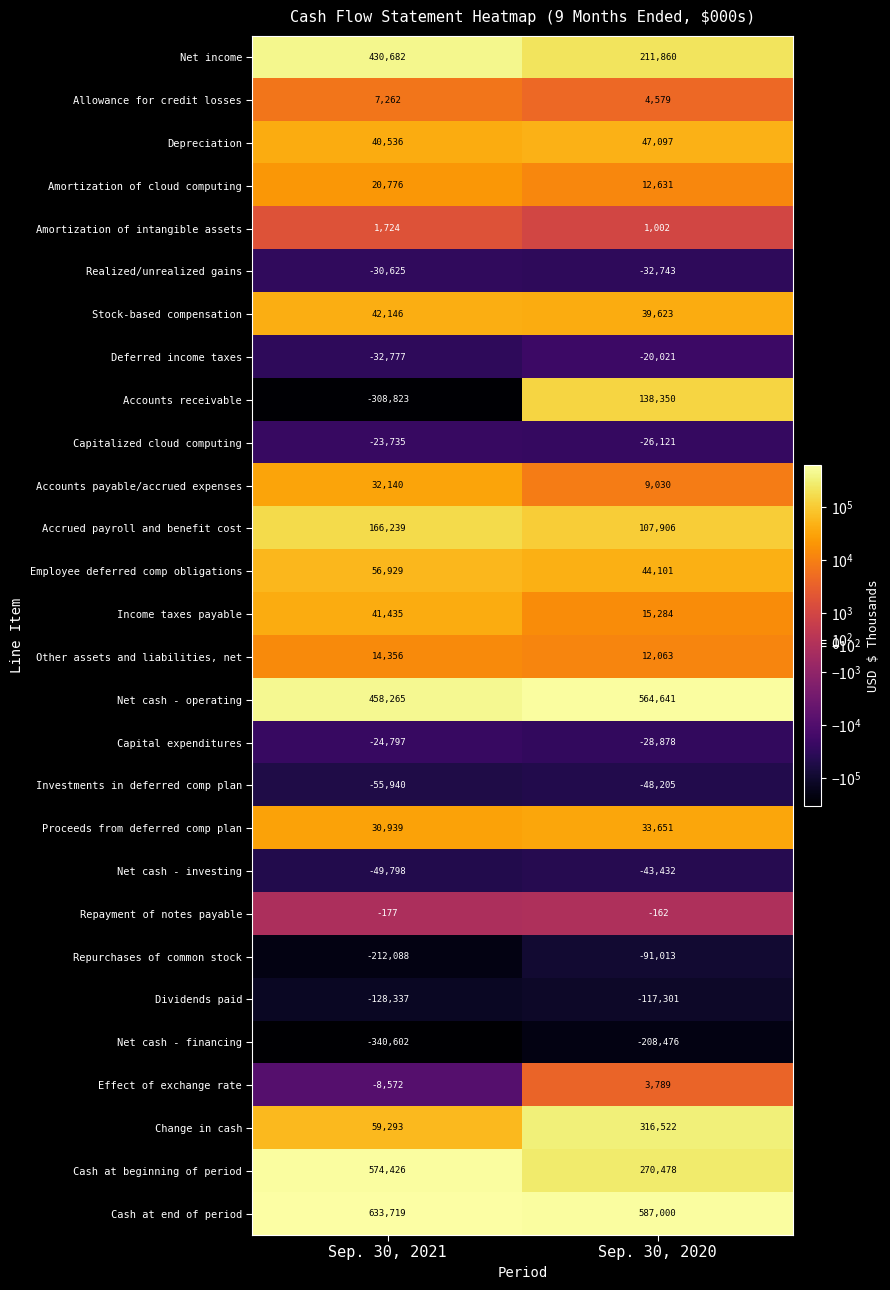

What is the difference between the maximum and minimum values in the Accounts payable/accrued expenses series?

23110